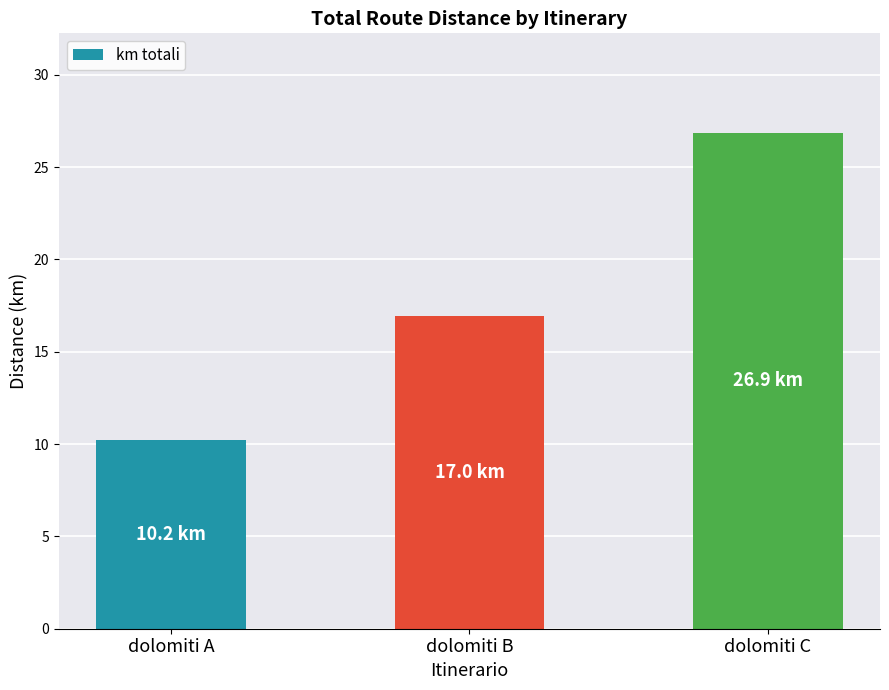

Approximately how many times larger is the value at dolomiti A compared to dolomiti B?

0.6